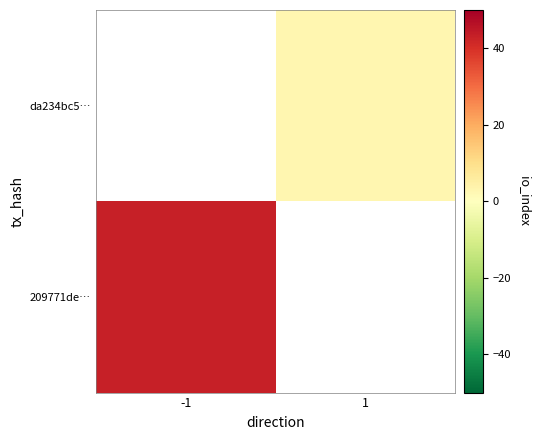

Which series has the widest spread of values?

209771de…